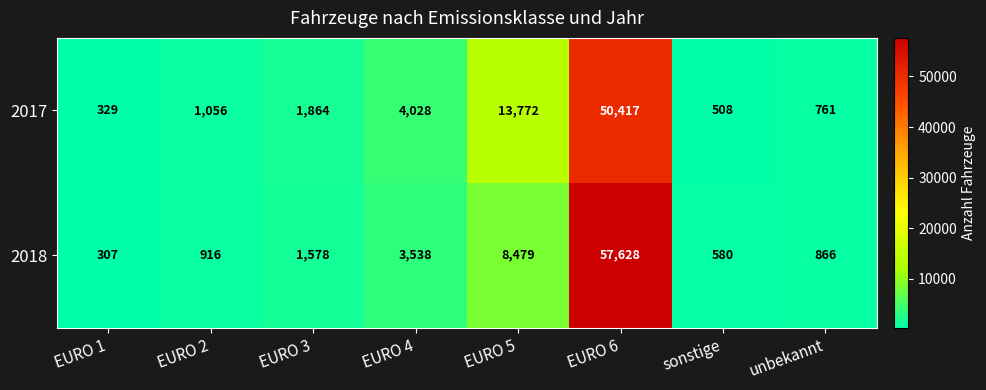

Reading left to right, transcribe all the data shown in this chart.

2017: 329	1056	1864	4028	13772	50417	508	761
2018: 307	916	1578	3538	8479	57628	580	866